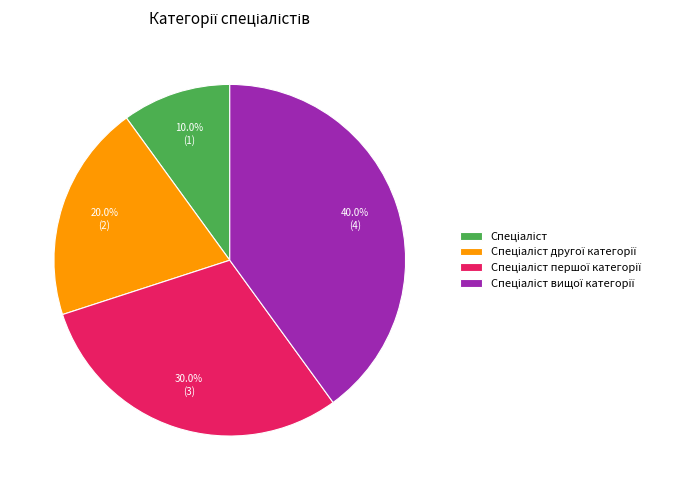

Does any single category account for the majority?

No